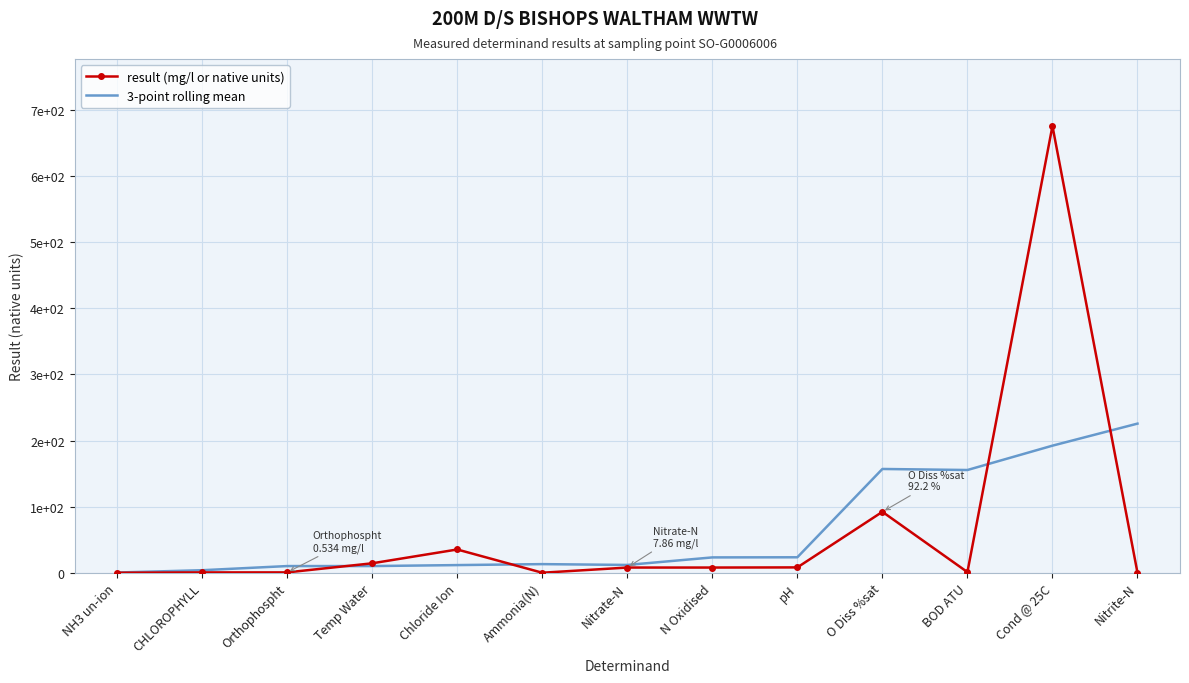

What is the label of the 7th point from the right?

Nitrate-N